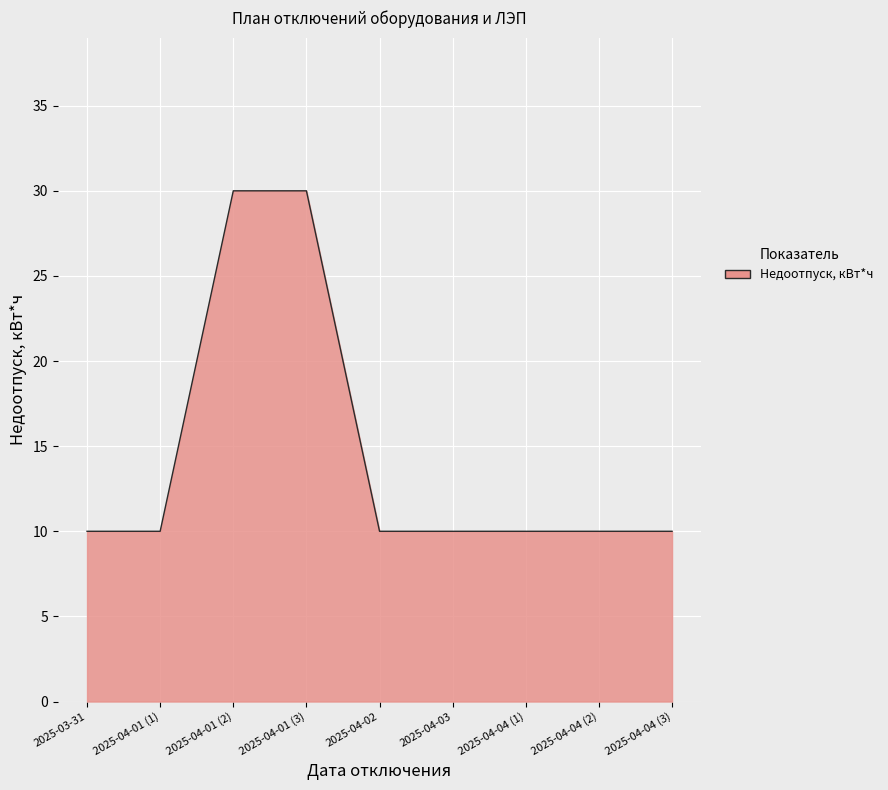

What position from the right is 2025-04-04 (3)?

1